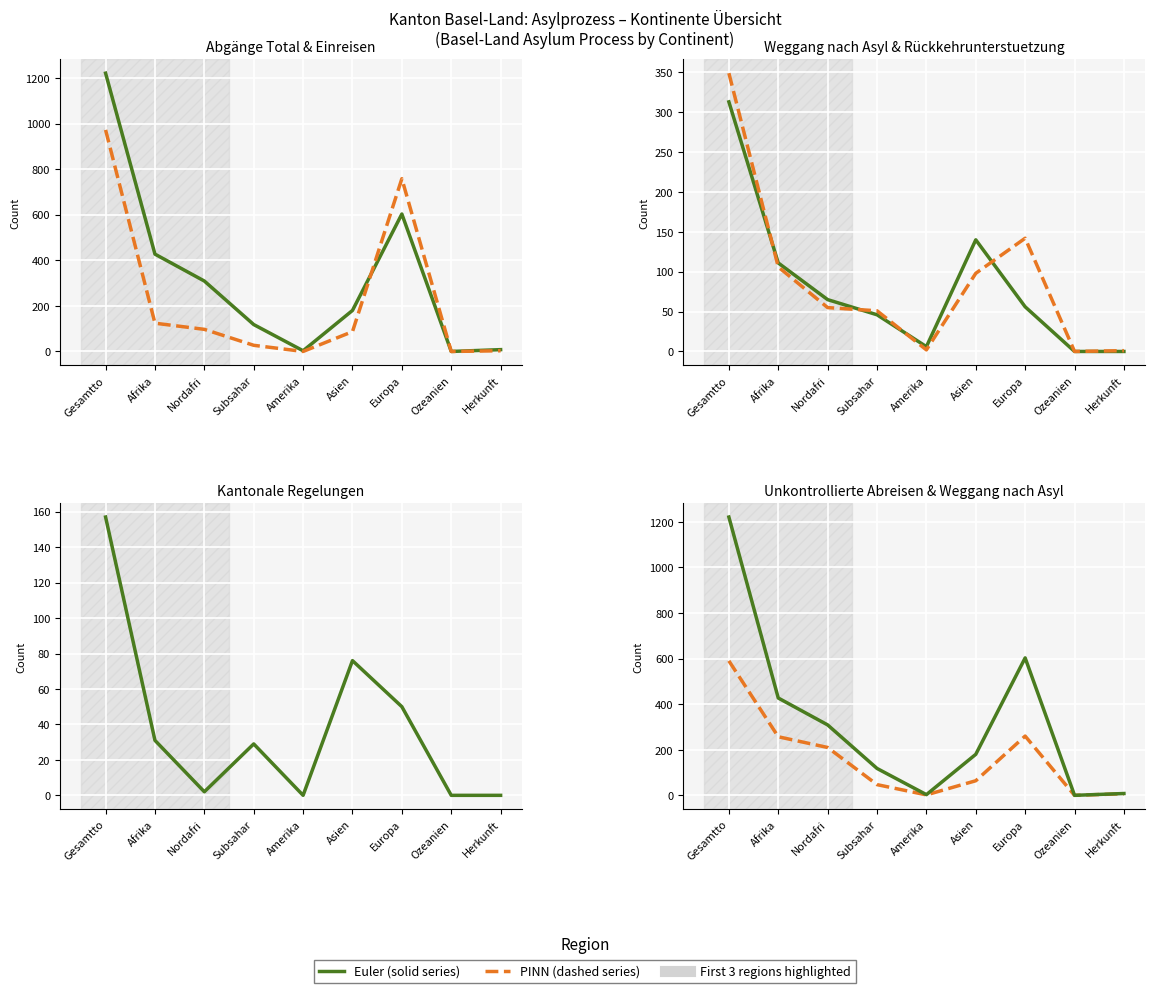

In Einreisen, how many points are higher than both neighbors (excluding endpoints)?

1